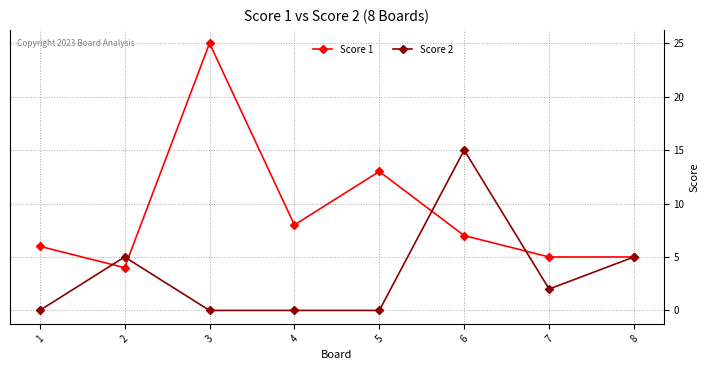

What is the difference between the second highest and second lowest values in the Score 2 series?

5